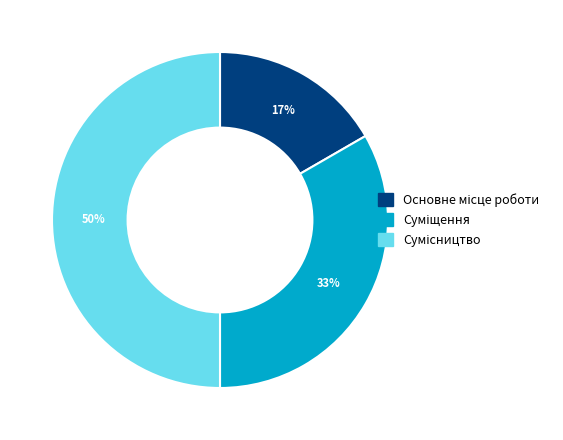

To the nearest percent, what is the difference between the largest and smallest slice percentages?

33%